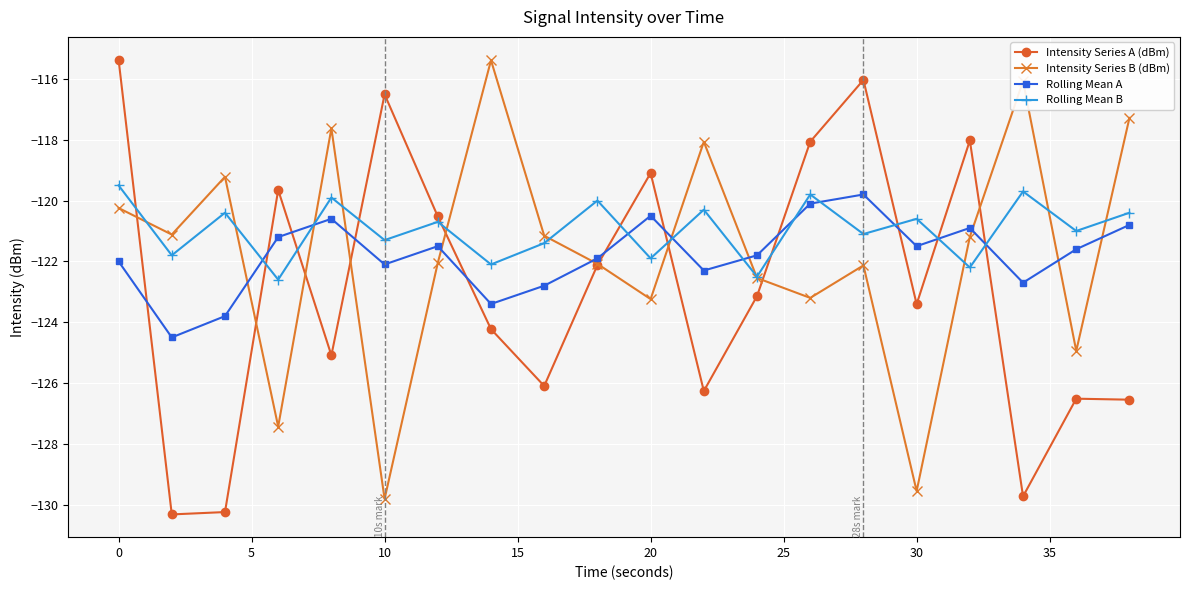

Which series has the largest total across all categories?

Rolling Mean B